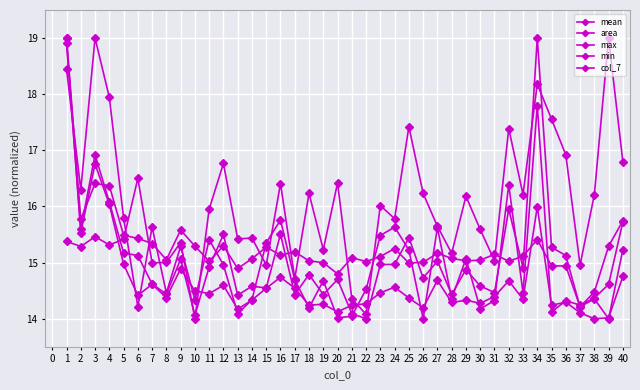

List the labels in order of area value, largest first.

39, 34, 35, 25, 32, 36, 40, 12, 6, 20, 16, 18, 26, 33, 38, 29, 23, 11, 24, 27, 30, 3, 14, 13, 5, 1, 9, 4, 2, 19, 28, 31, 8, 7, 15, 37, 17, 21, 22, 10